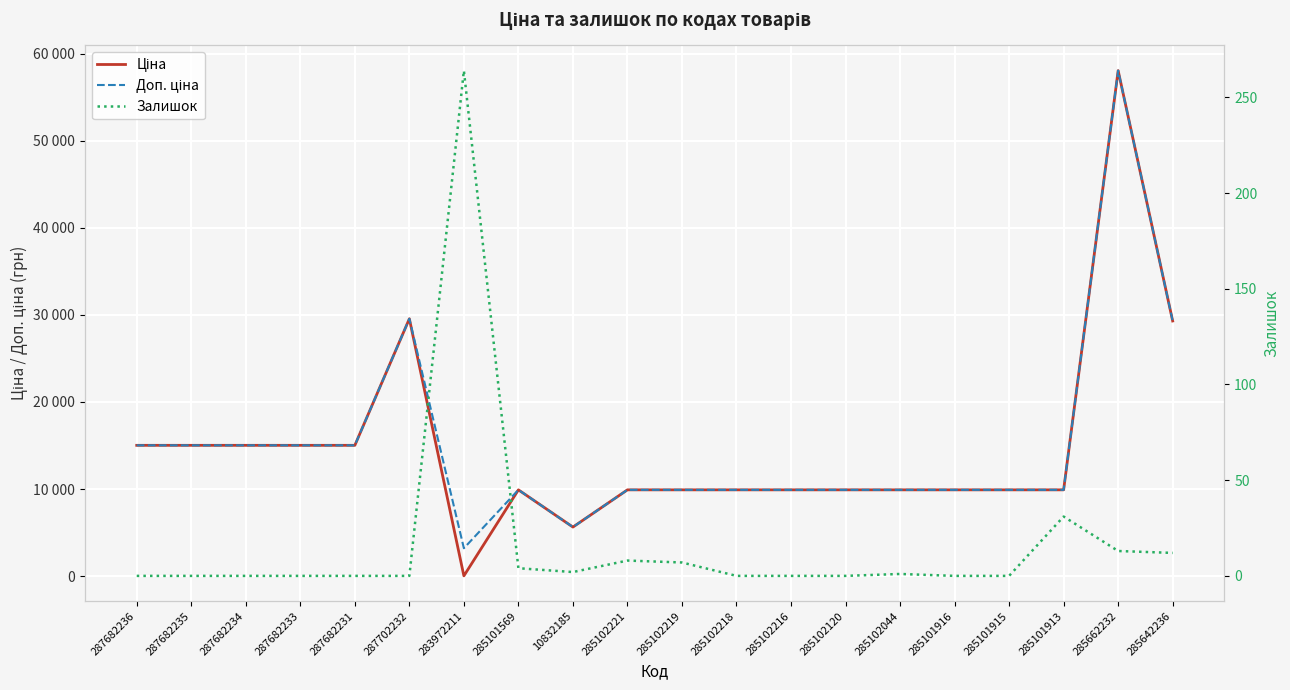

True or false: Доп. ціна and Залишок cross at least once.

False